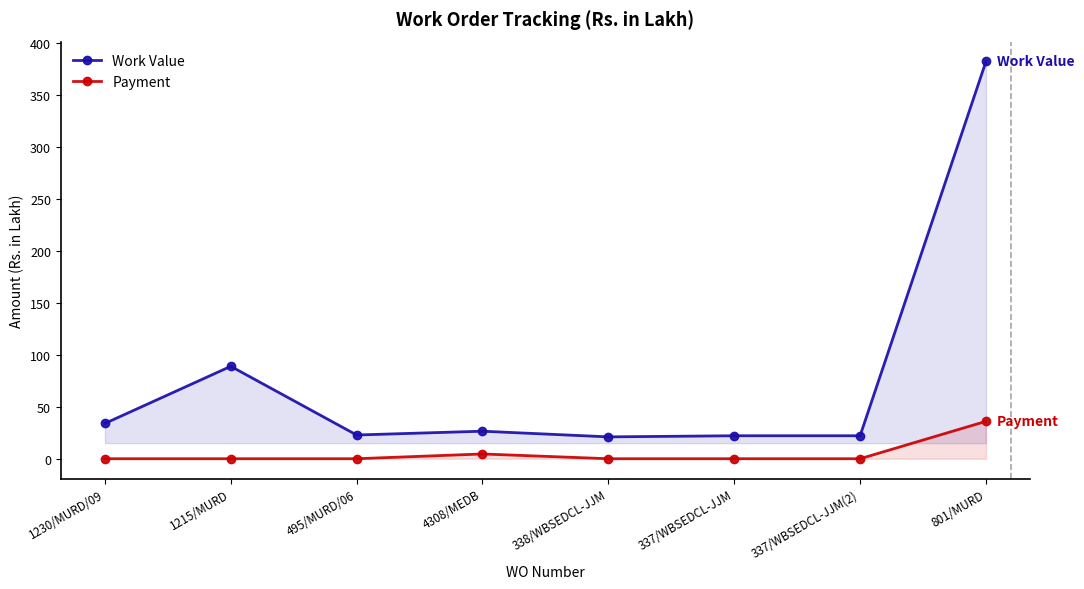

List the series in order of their overall mean, lowest first.

Payment, Work Value